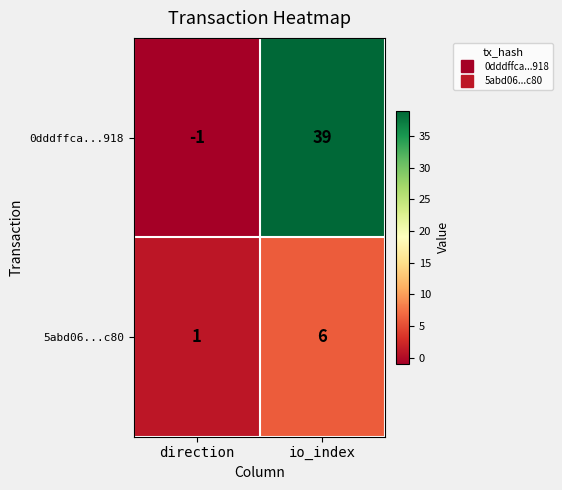

What is the sum of the 0dddffca...918 values at io_index and direction?

38